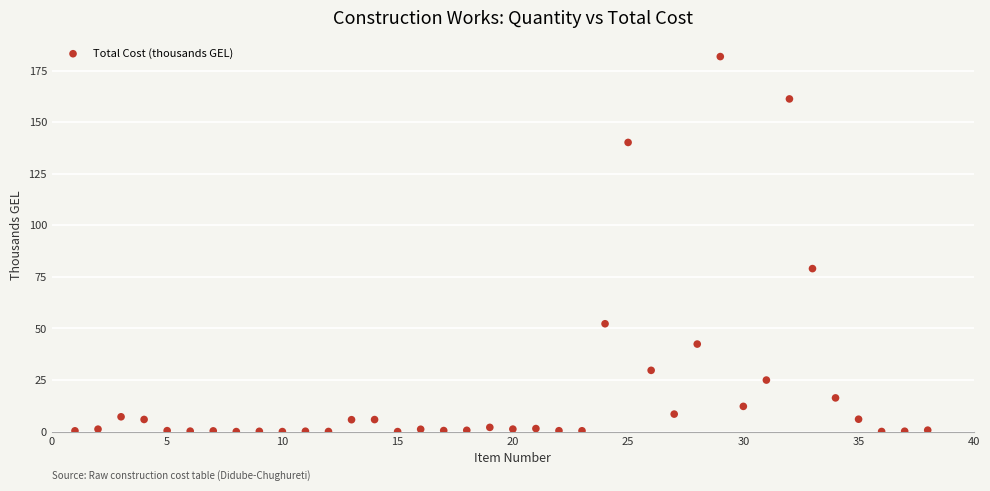

What is the range of Y values (max minus min)?

181.8